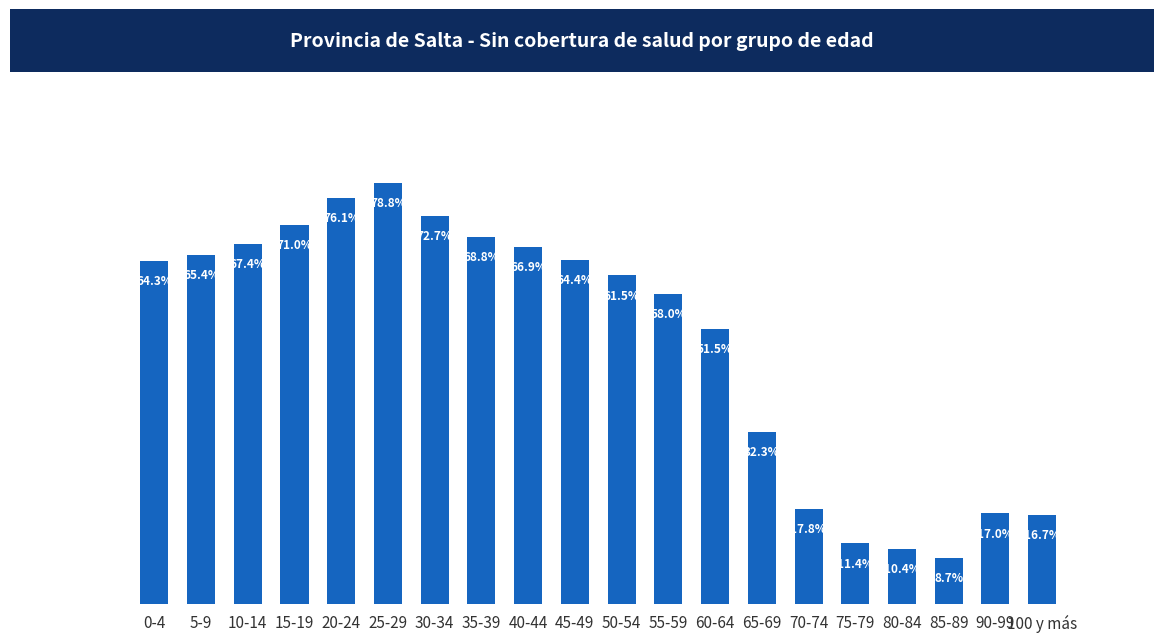

List the labels in order of value, smallest first.

85-89, 80-84, 75-79, 100 y más, 90-99, 70-74, 65-69, 60-64, 55-59, 50-54, 0-4, 45-49, 5-9, 40-44, 10-14, 35-39, 15-19, 30-34, 20-24, 25-29